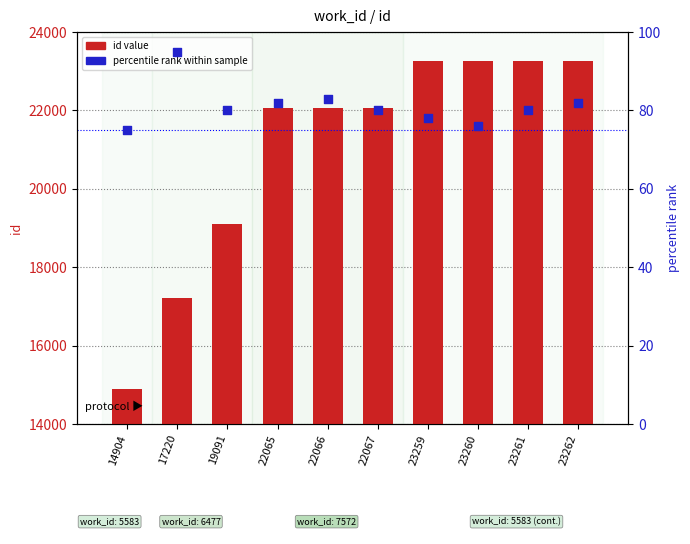

Which series has the widest spread of Y values?

id (count)